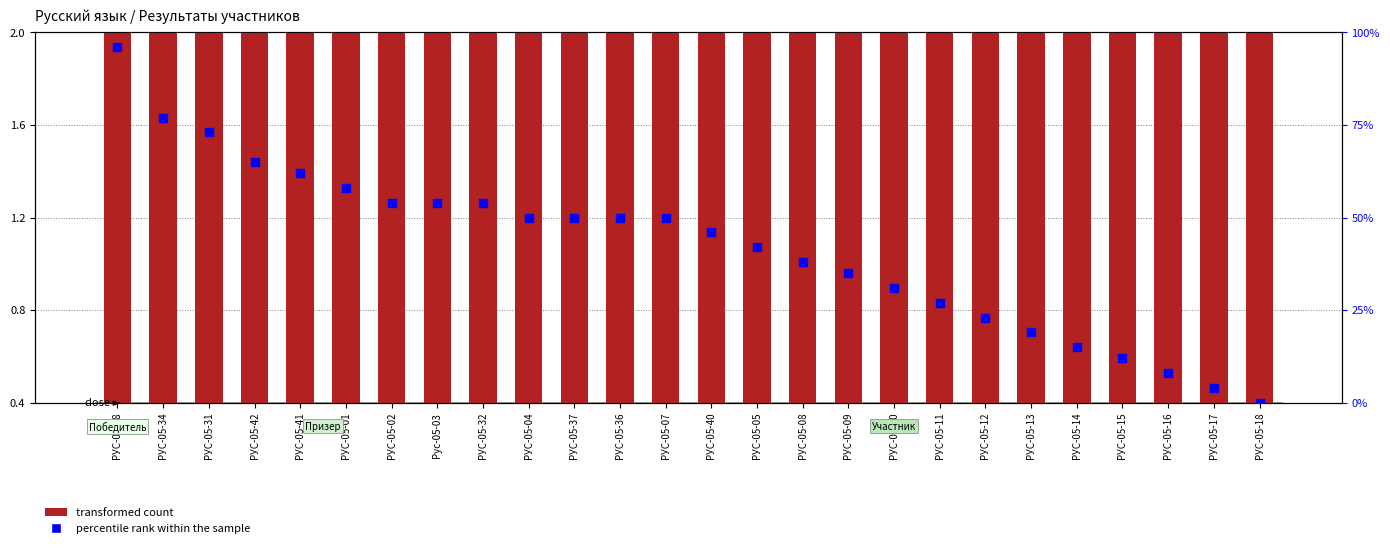

Which series has the largest total across all categories?

percentile rank within the sample